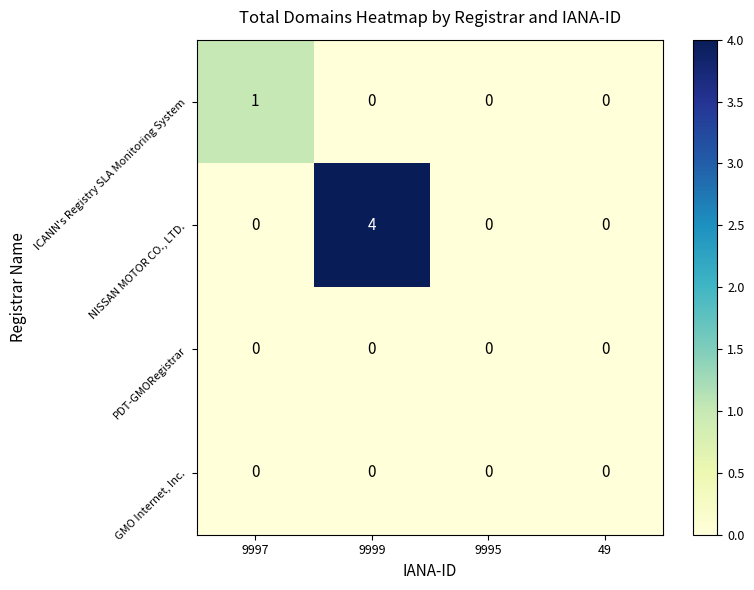

Is it true that NISSAN MOTOR CO., LTD. equals 0 at 49?

True